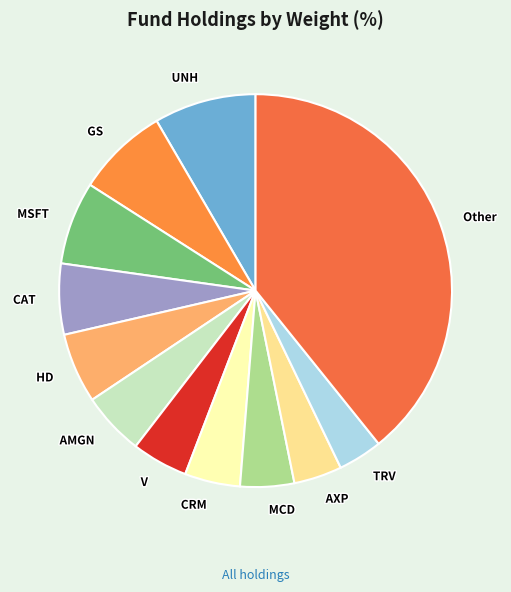

Between MCD and GS, which is larger?

GS